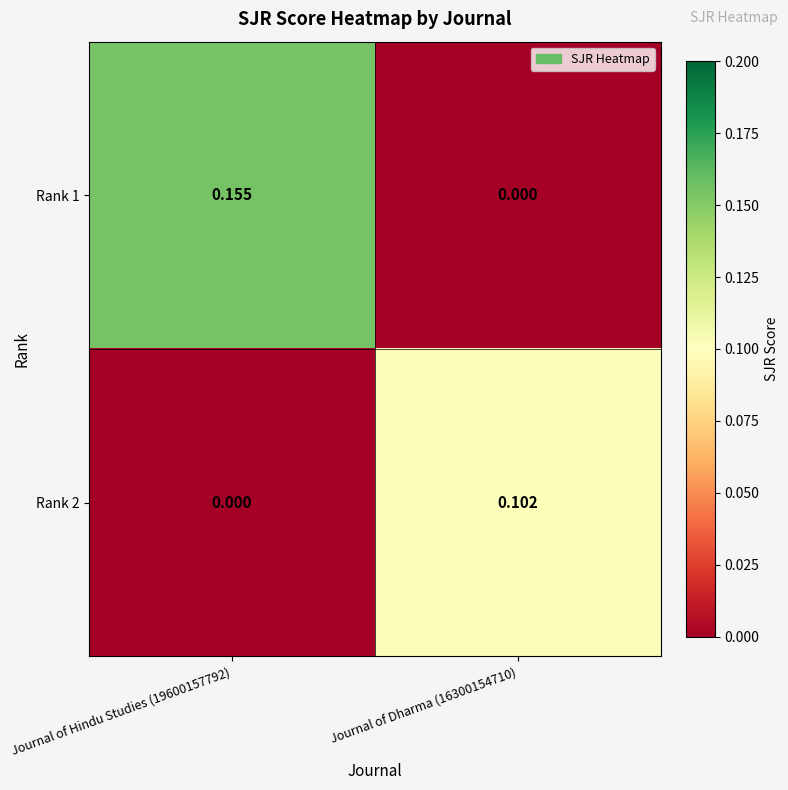

Is the value of Rank 2 at Journal of Hindu Studies (19600157792) greater than the value of Rank 1 at Journal of Hindu Studies (19600157792)?

No